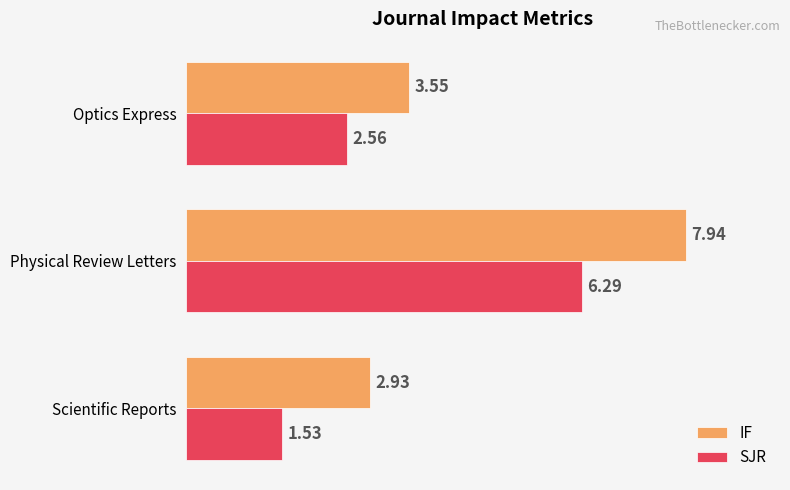

Where is IF nearest to the value 5?

Optics Express